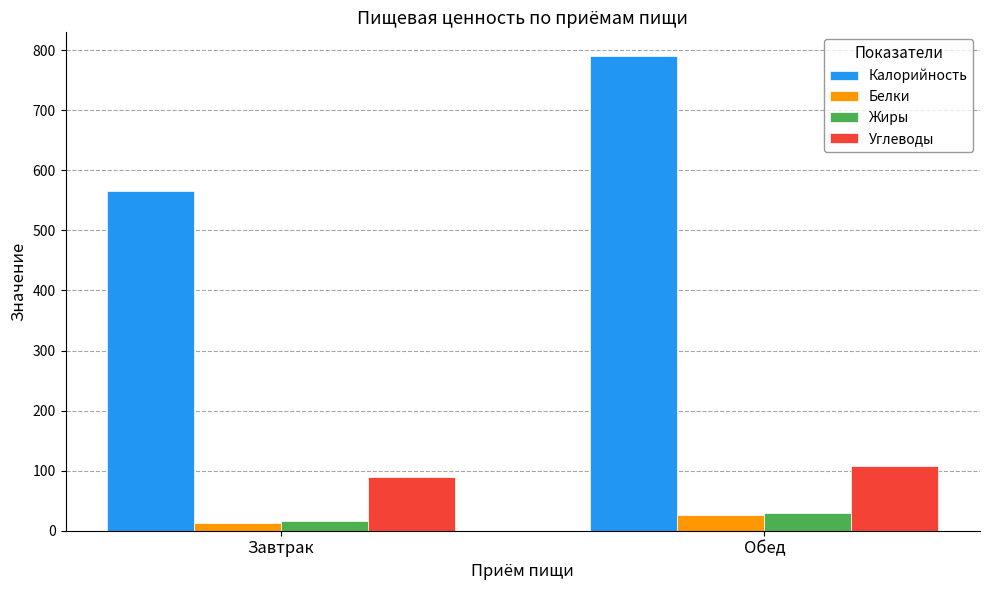

What position from the right is Обед?

1